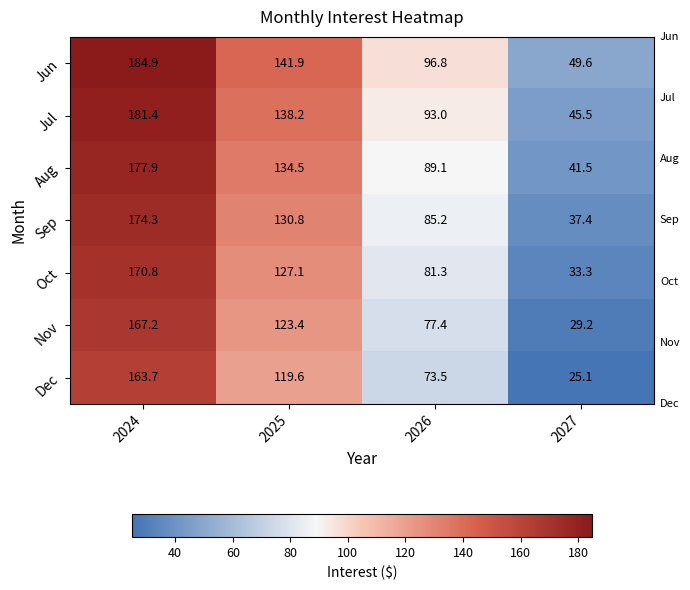

What is the maximum value shown in the chart?

184.9